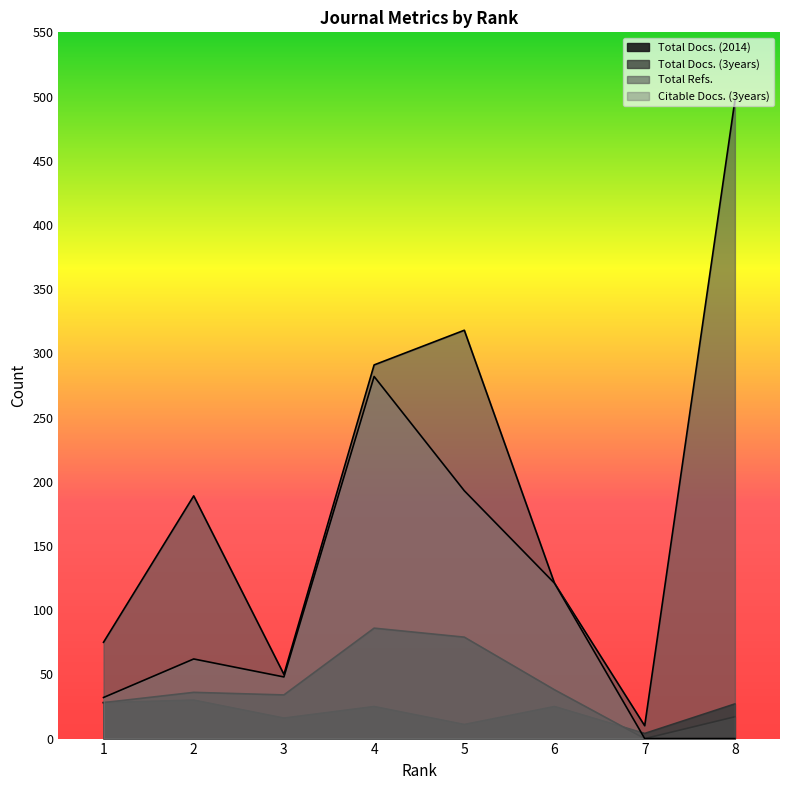

At which label does Total Docs. (3years) first exceed 36?

4